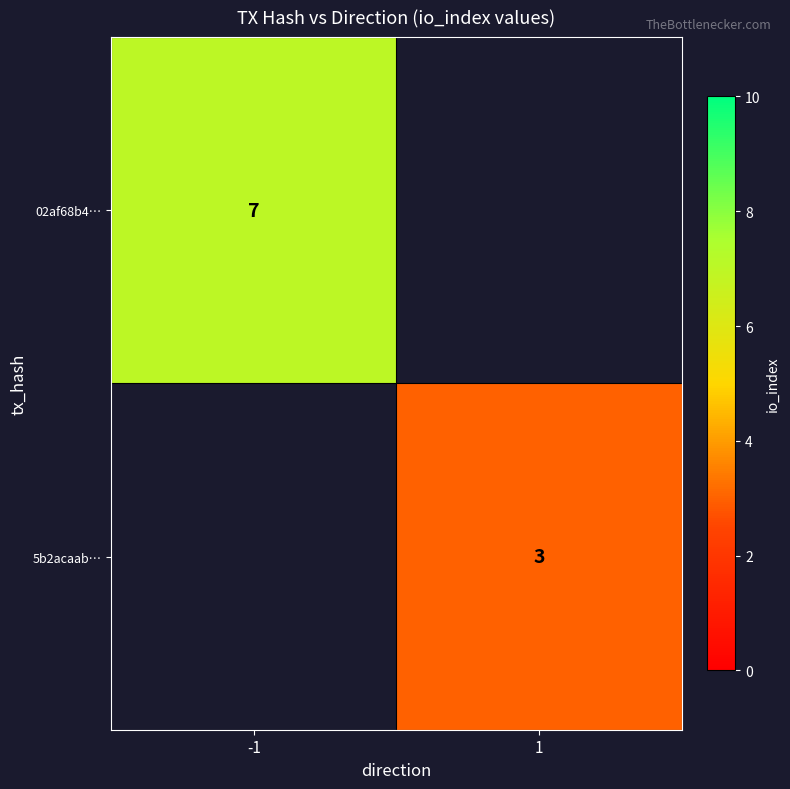

Is the value of 5b2acaab… at 1 greater than the value of 02af68b4… at -1?

No